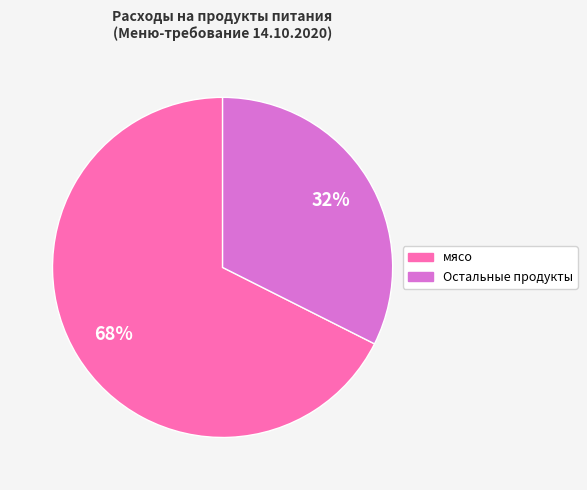

The Остальные продукты slice represents 32% of the pie. True or false?

True